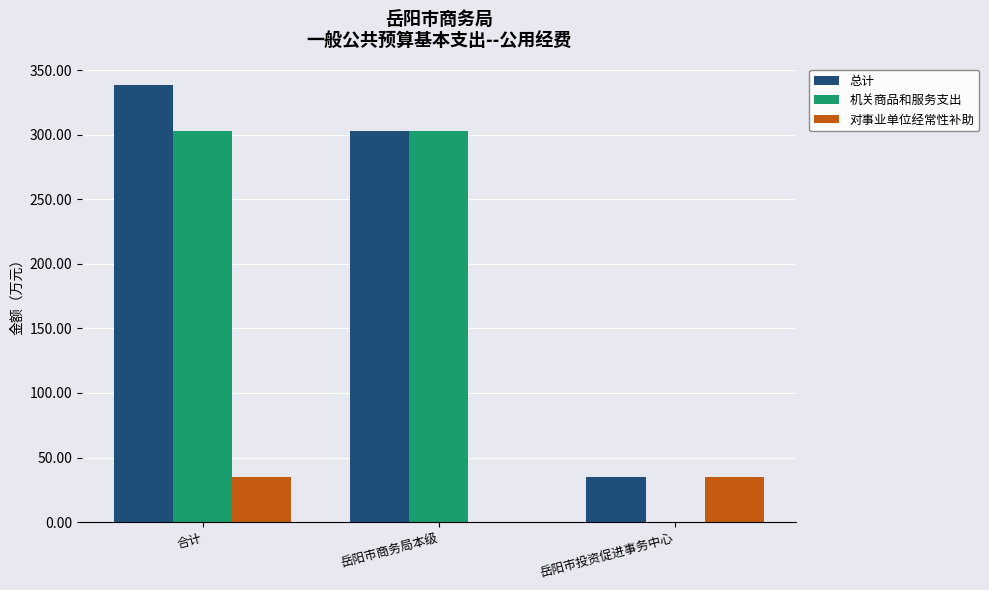

Are the bars horizontal?

No